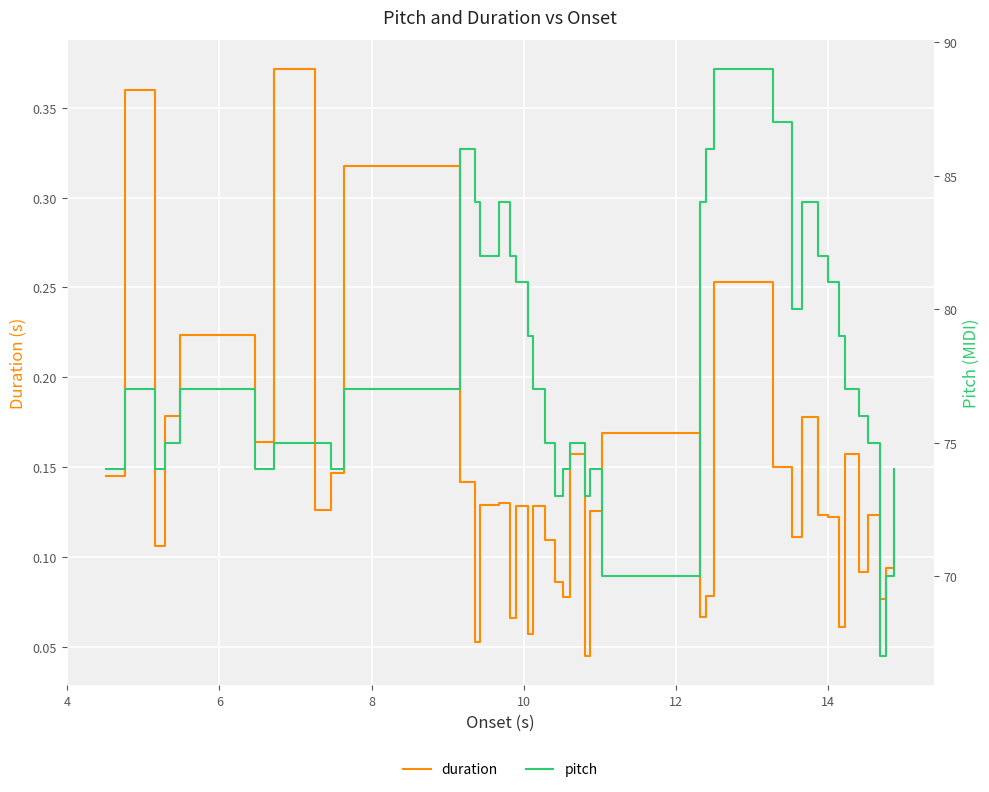

What is the maximum value for pitch?

89.0